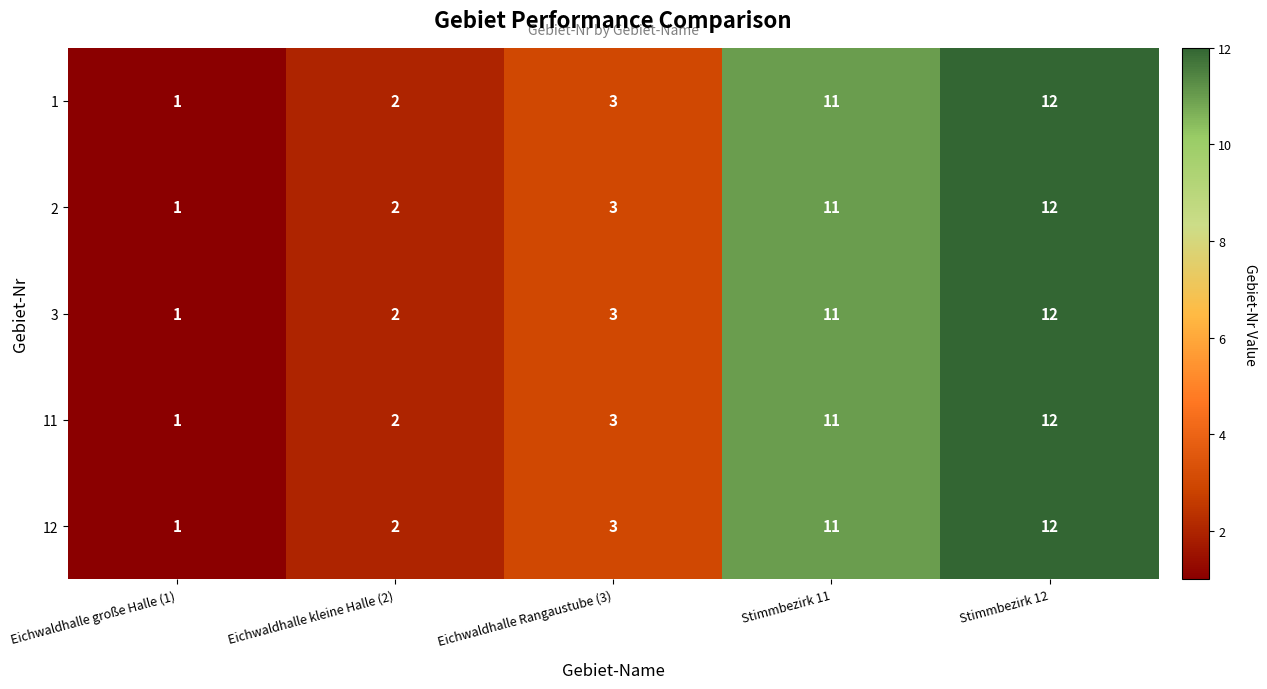

The 3 series shows 3 at Eichwaldhalle Rangaustube (3). True or false?

True